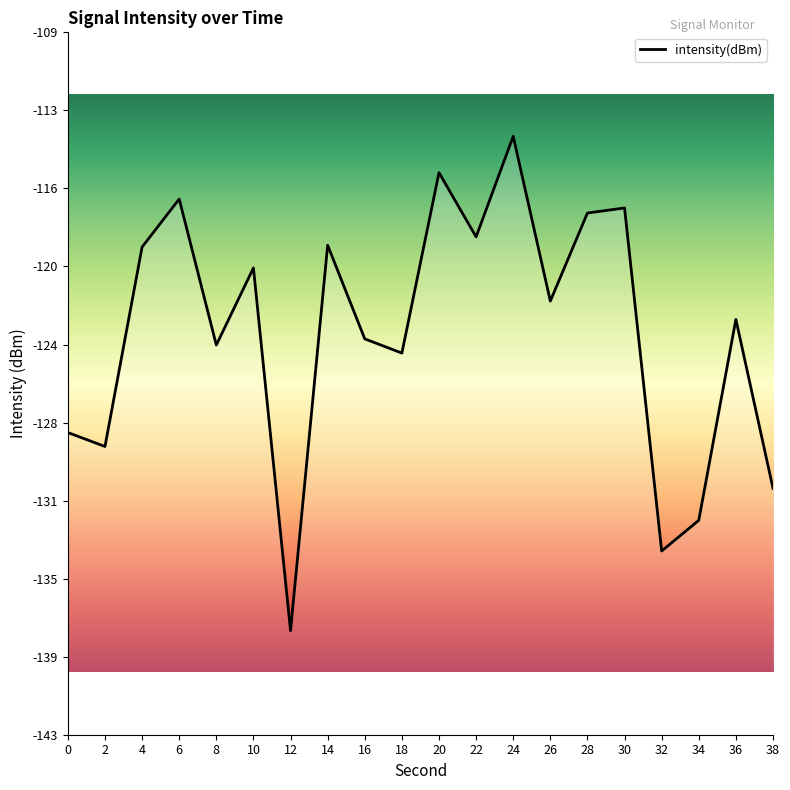

Read the value at 32.

-133.8